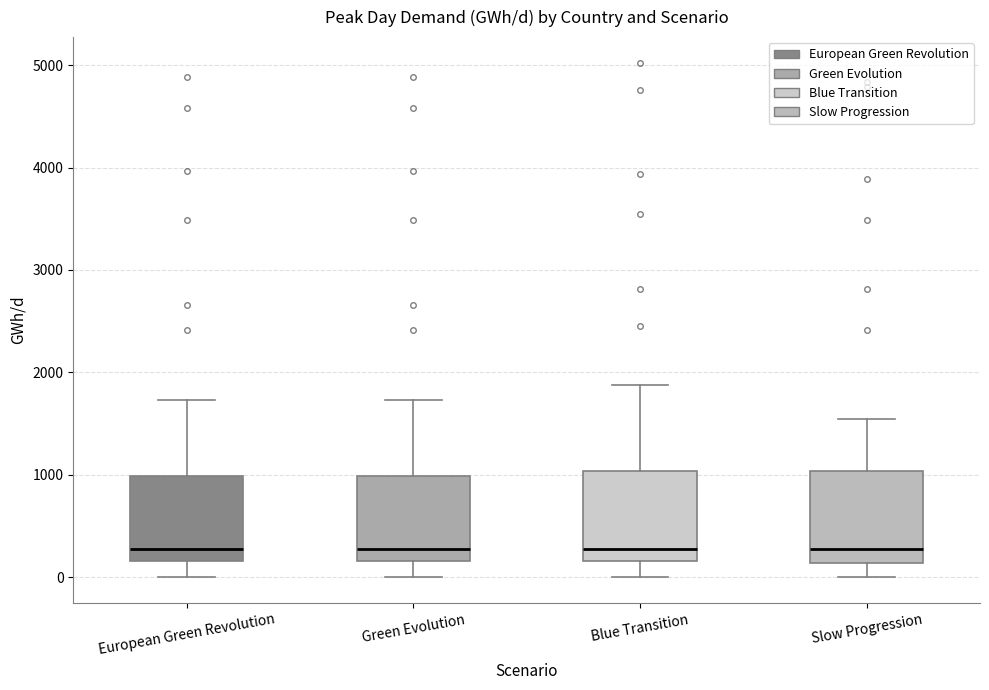

Reading left to right, read every box against the y-axis: the position of its median line, the range the box covers, and the ends of its whiskers. The values are not printed on the chart, so give them approximately, as read against the axis.

European Green Revolution: median 300, box 200 to 1000, whiskers 0 to 1700
Green Evolution: median 300, box 200 to 1000, whiskers 0 to 1700
Blue Transition: median 300, box 200 to 1000, whiskers 0 to 1900
Slow Progression: median 300, box 100 to 1000, whiskers 0 to 1500